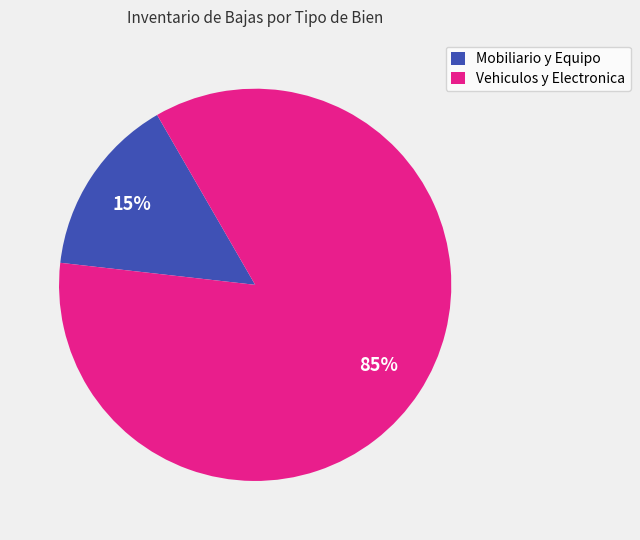

Does Mobiliario y Equipo account for over 50% of the chart?

No